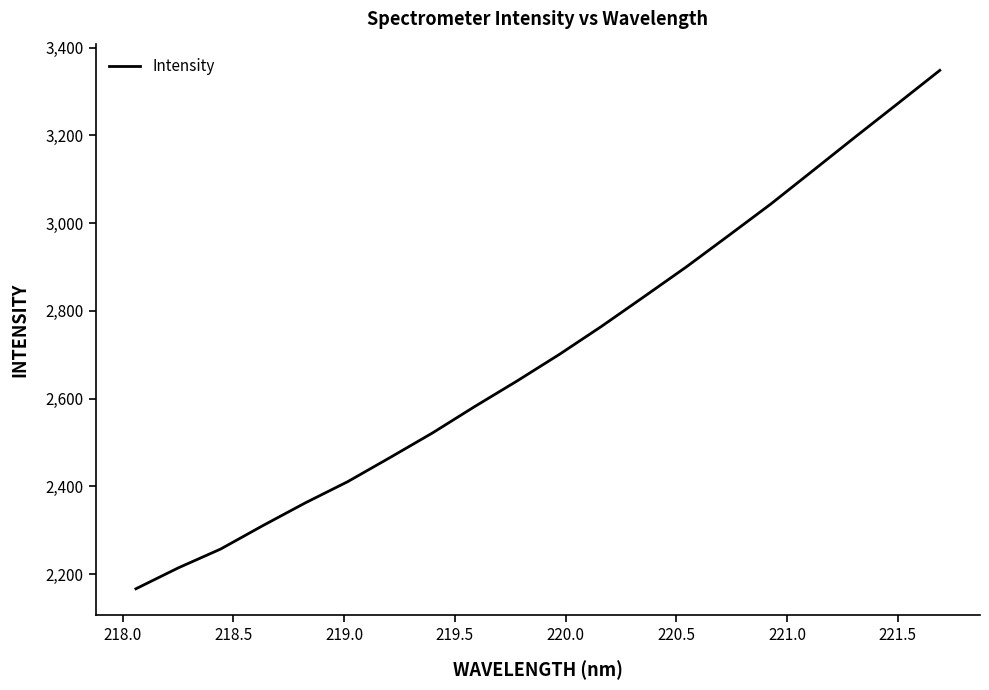

What is the minimum value shown in the chart?

2166.4